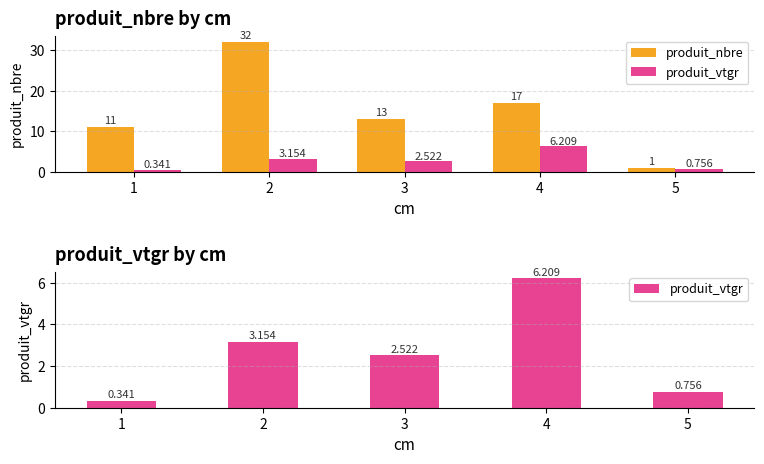

List the series in order of their peak value, highest first.

produit_nbre, produit_vtgr